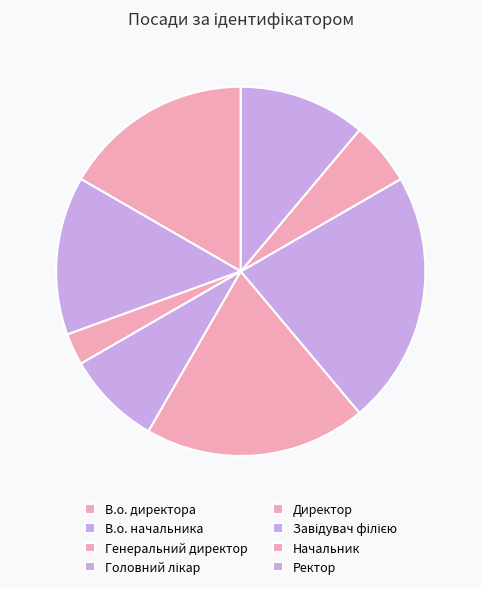

What percentage is the Головний лікар slice, to the nearest percent?

8%